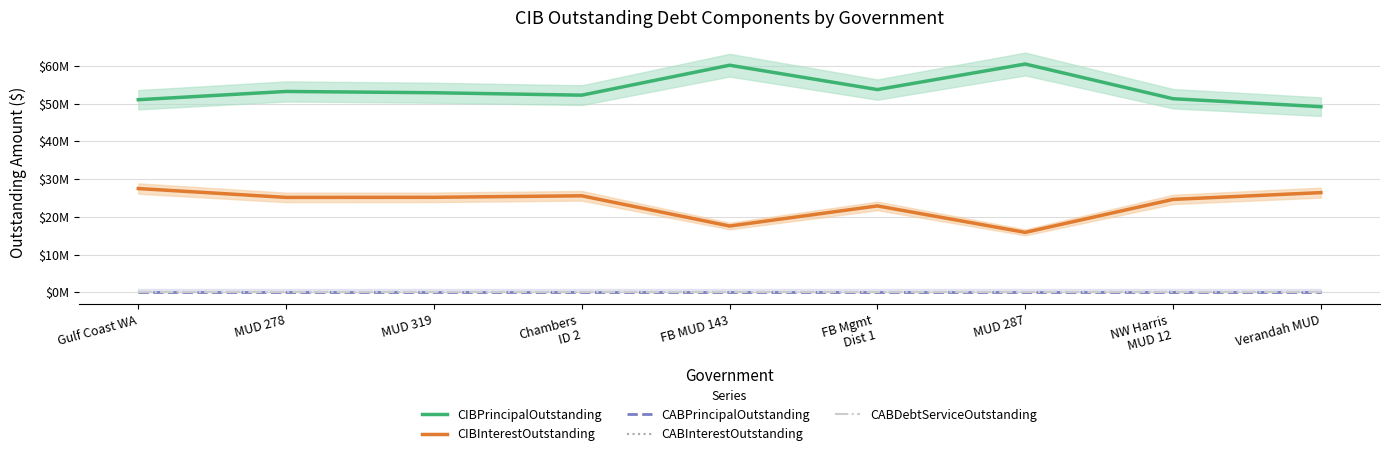

True or false: CIBPrincipalOutstanding and CABPrincipalOutstanding intersect in this chart.

False